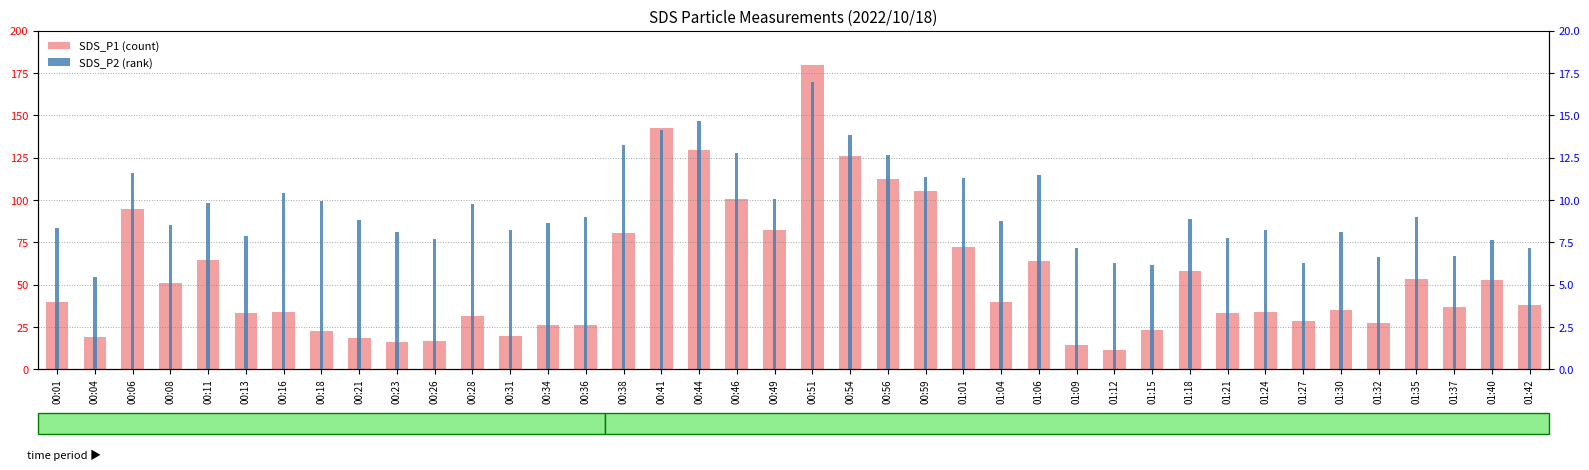

What position from the right is 00:16?

34